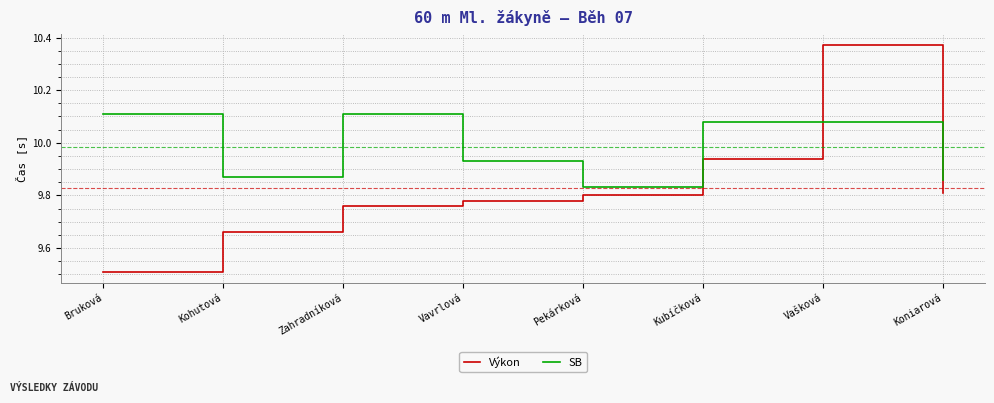

What position from the left is Vašková?

7